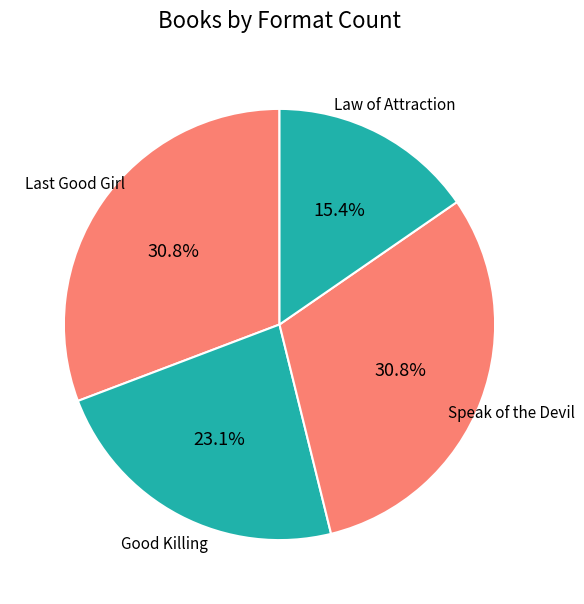

How many segments does this pie chart have?

4